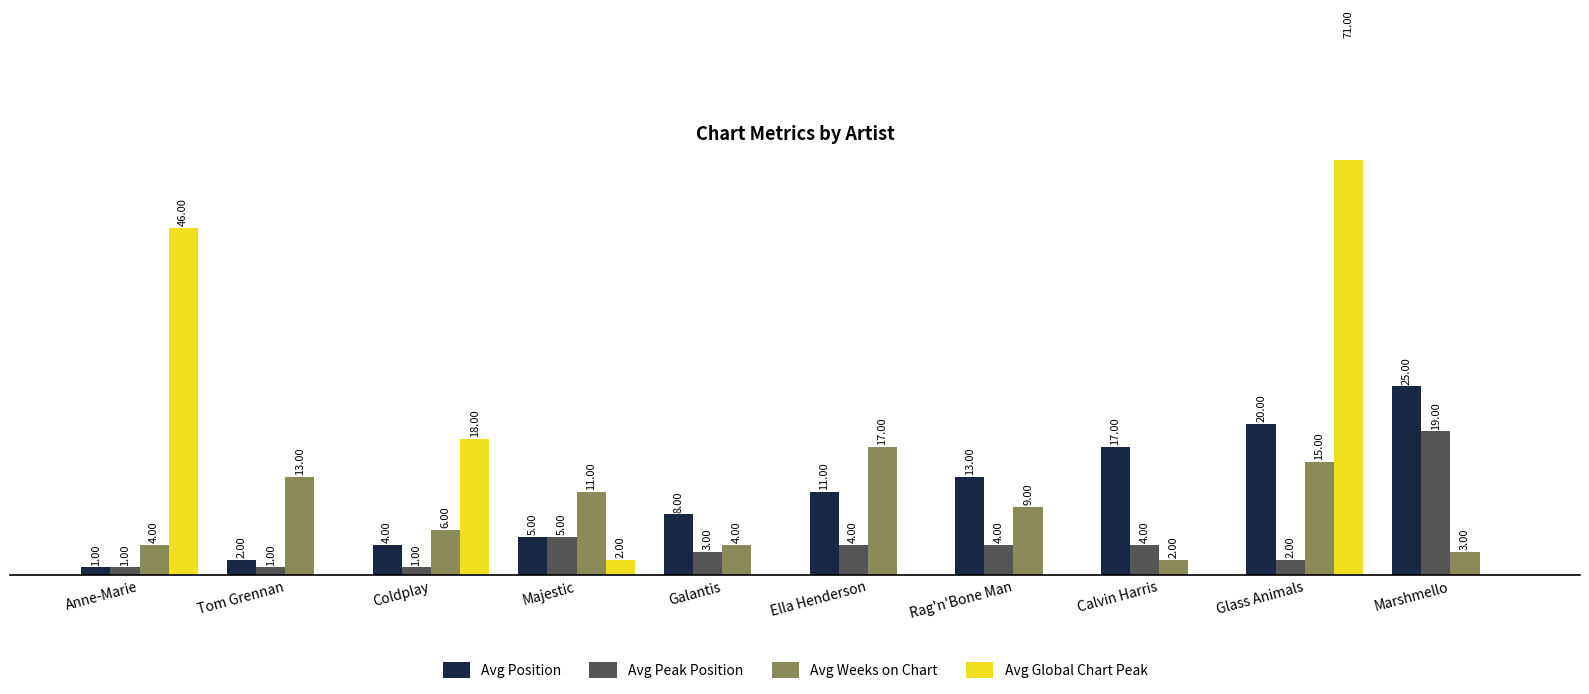

Is the value of Avg Peak Position at Galantis greater than the value of Avg Weeks on Chart at Marshmello?

No